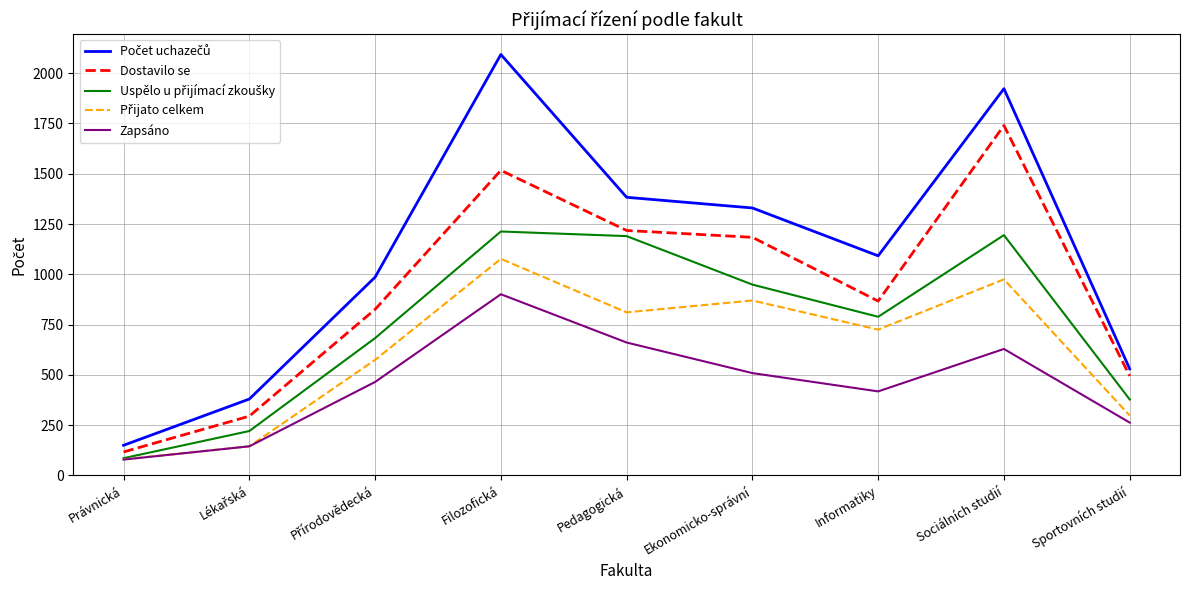

How many lines are shown in the chart?

5